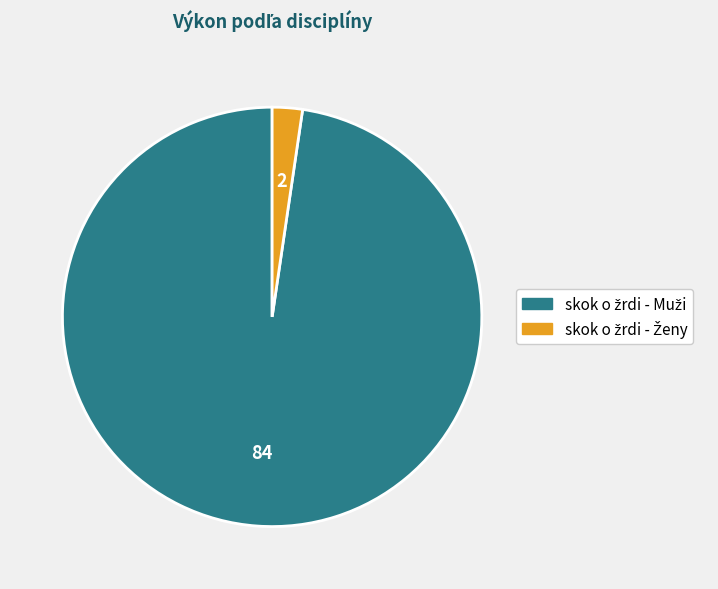

Is there a majority slice in this chart?

Yes